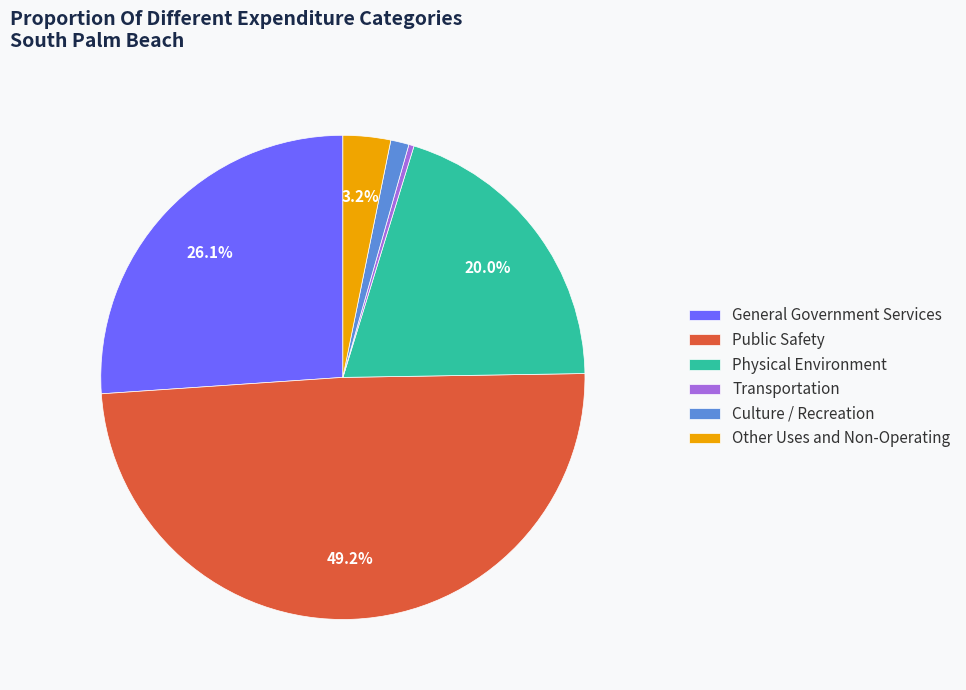

Count the number of slices in the pie.

6